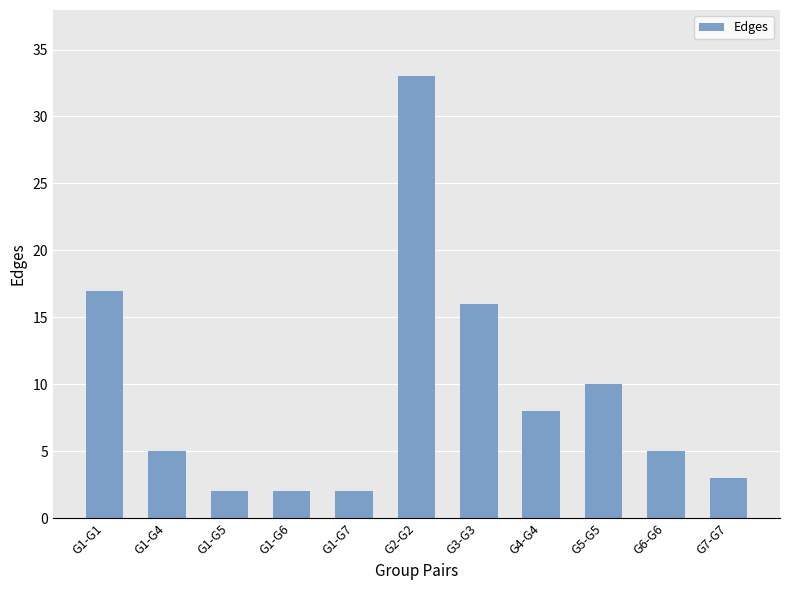

What is the change in value from G1-G6 to G2-G2?

+31